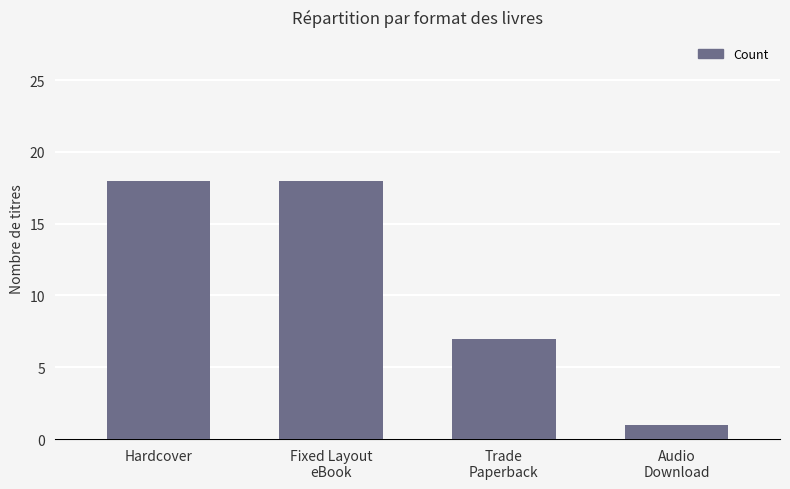

Reading left to right, extract all data points from this chart.

18	18	7	1